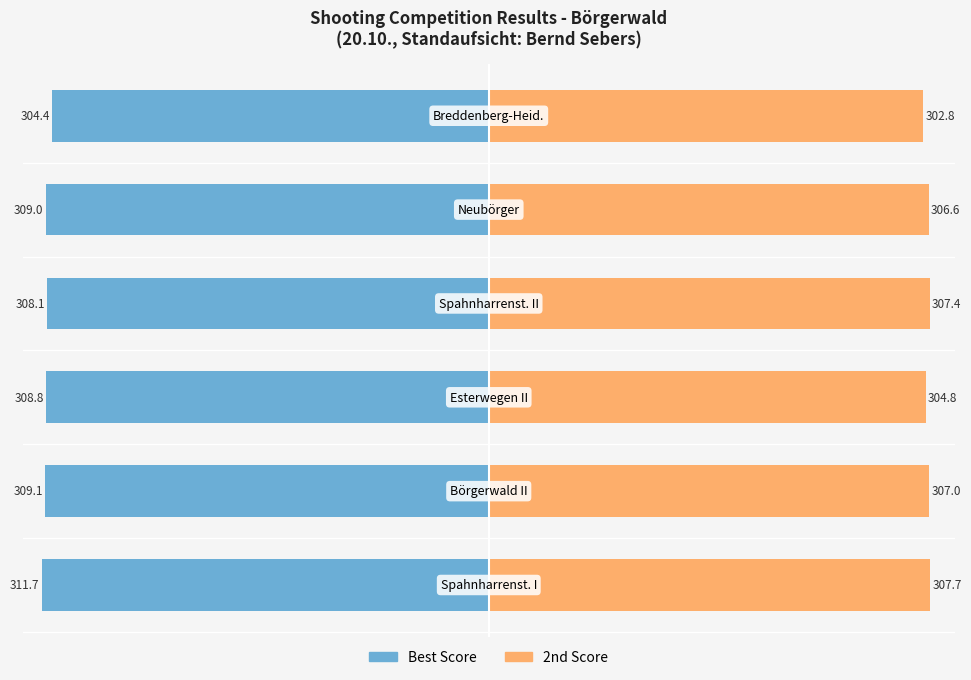

How many groups of bars are there?

6